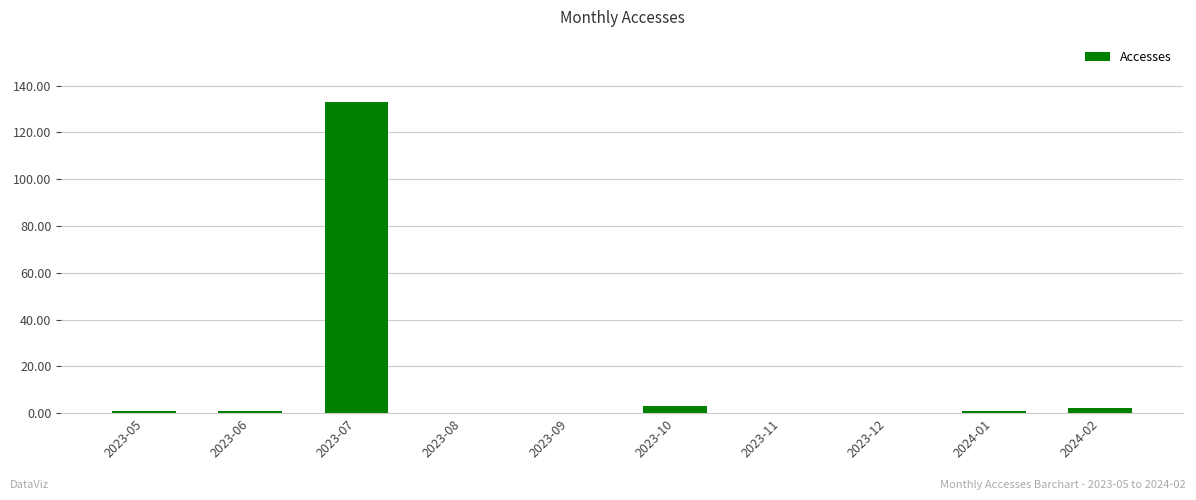

How many series are shown in this chart?

1